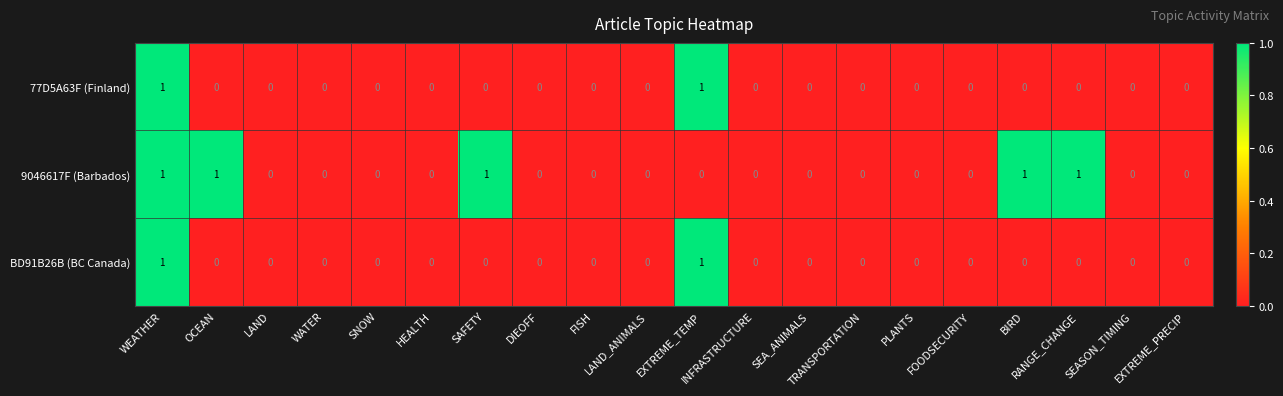

How many 9046617F (Barbados) values are between 0 and 1?

20